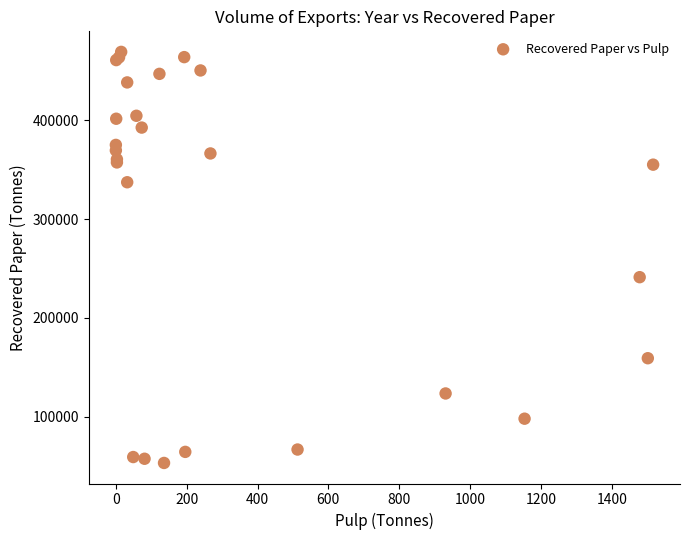

What Y value in the scatter plot is closest to 261298?

241304